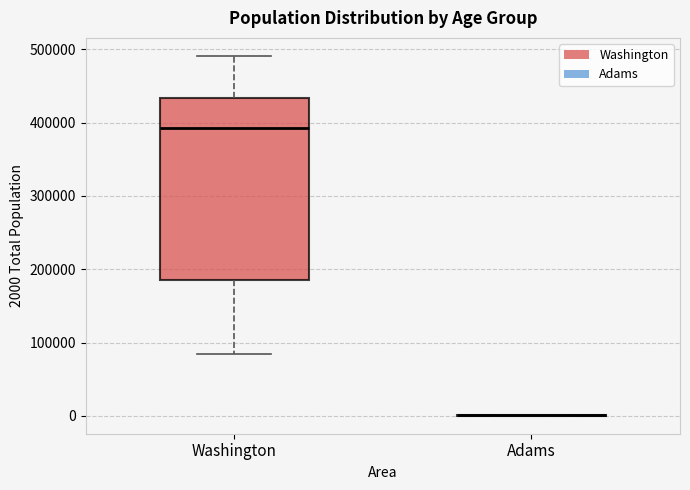

Reading left to right, transcribe this box plot: for each box, give where its median line is, the range the box spans, and where its two whiskers end, as read against the y-axis. The values are not printed on the chart, so give them approximately, as read against the axis.

Washington: median 390000, box 180000 to 430000, whiskers 80000 to 490000
Adams: box collapsed to a line at 0, whiskers 0 to 0